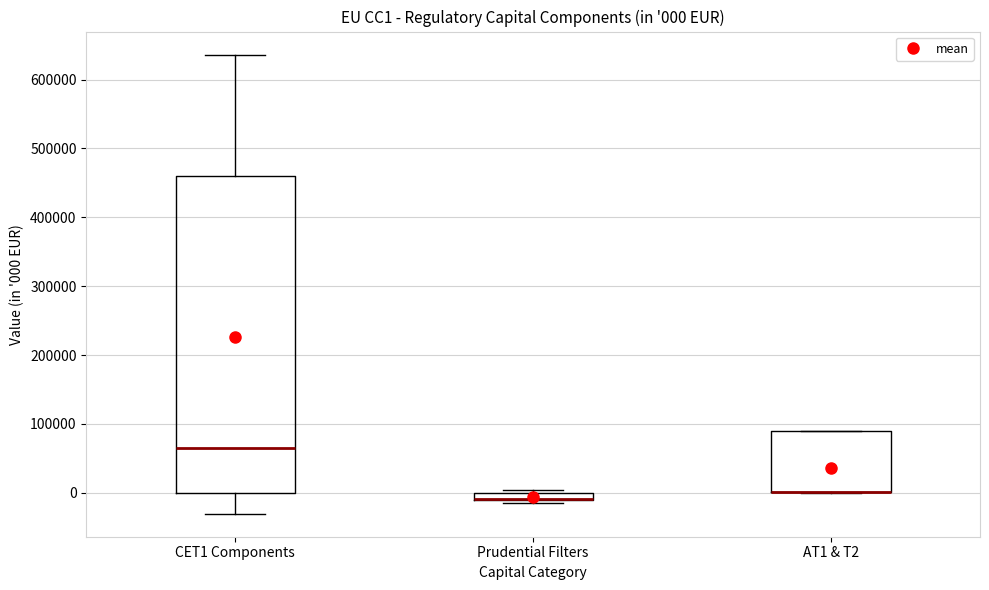

Comparing the boxes themselves (not the whiskers), which one is the tallest?

CET1 Components